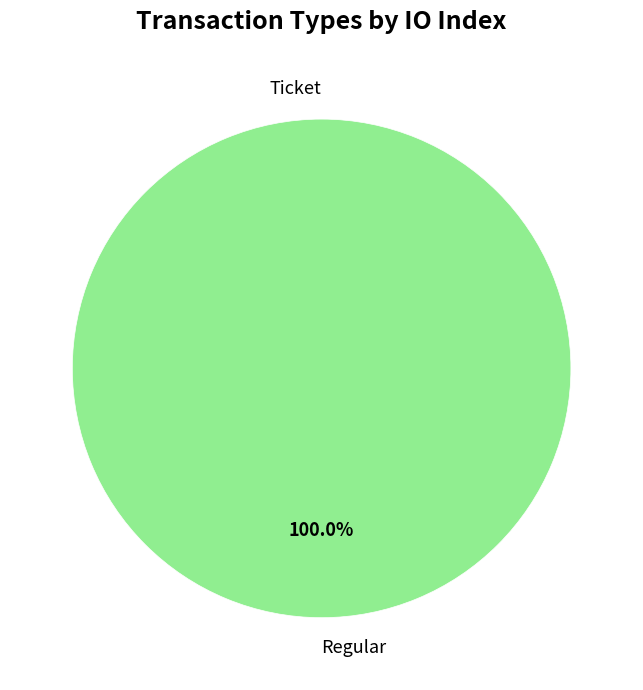

To the nearest percent, what is the average slice percentage?

50%